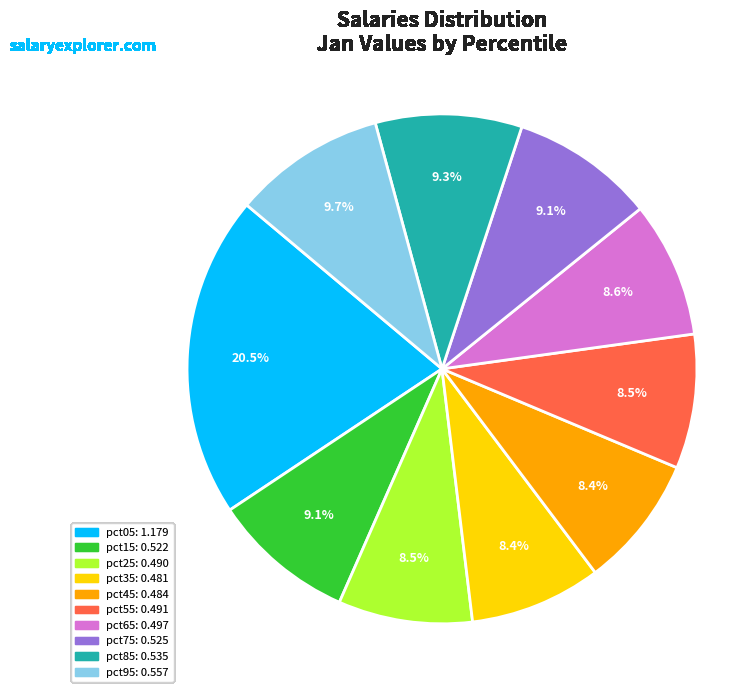

Which category has the biggest portion of the pie?

pct05